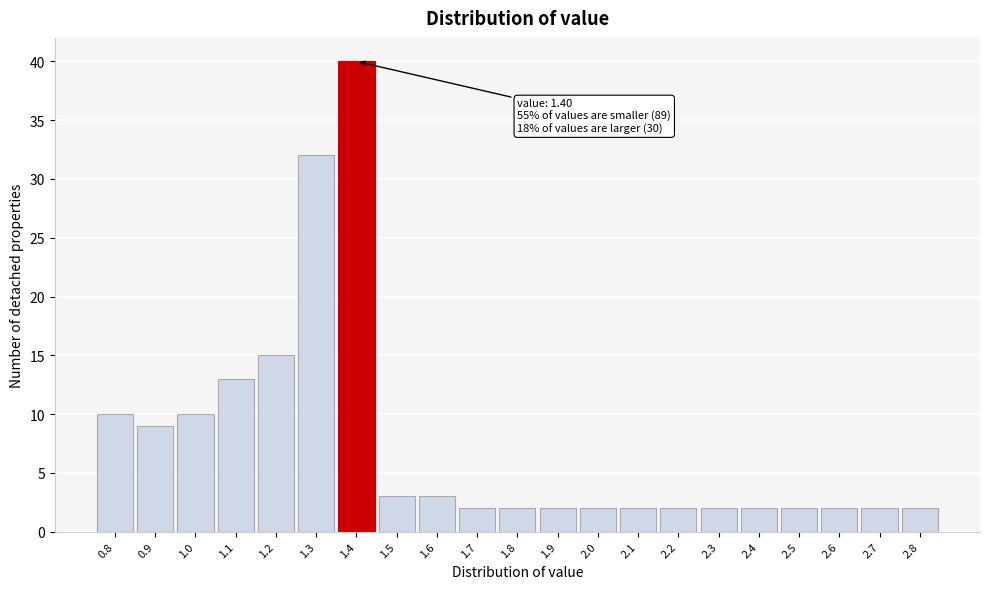

Which range on the x-axis has the tallest bar?

1.35 to 1.45